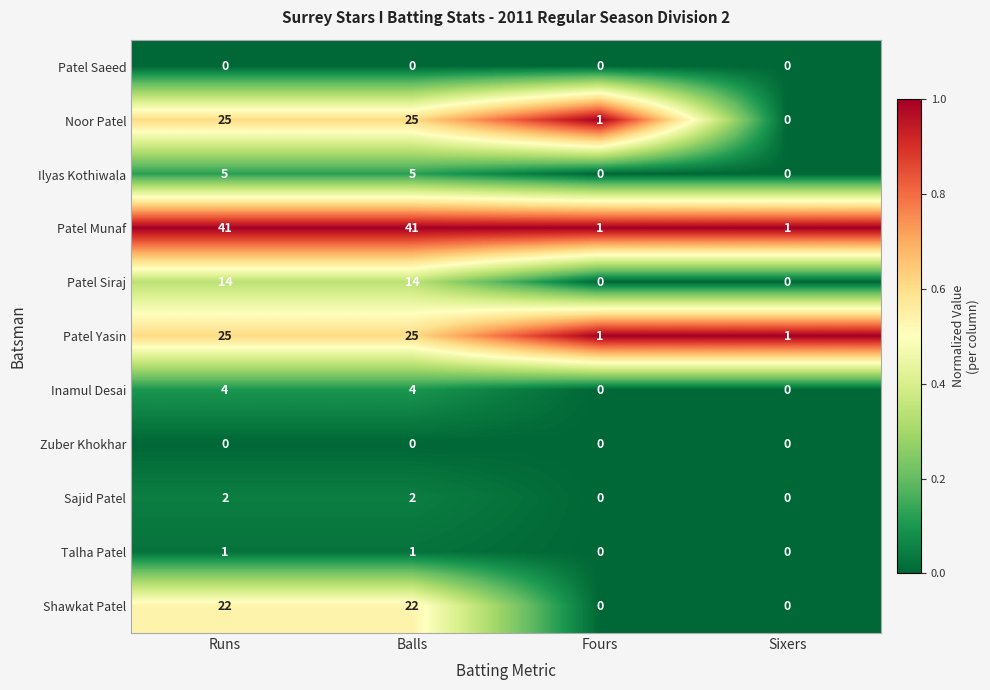

What is the total value across all series at Runs?

139